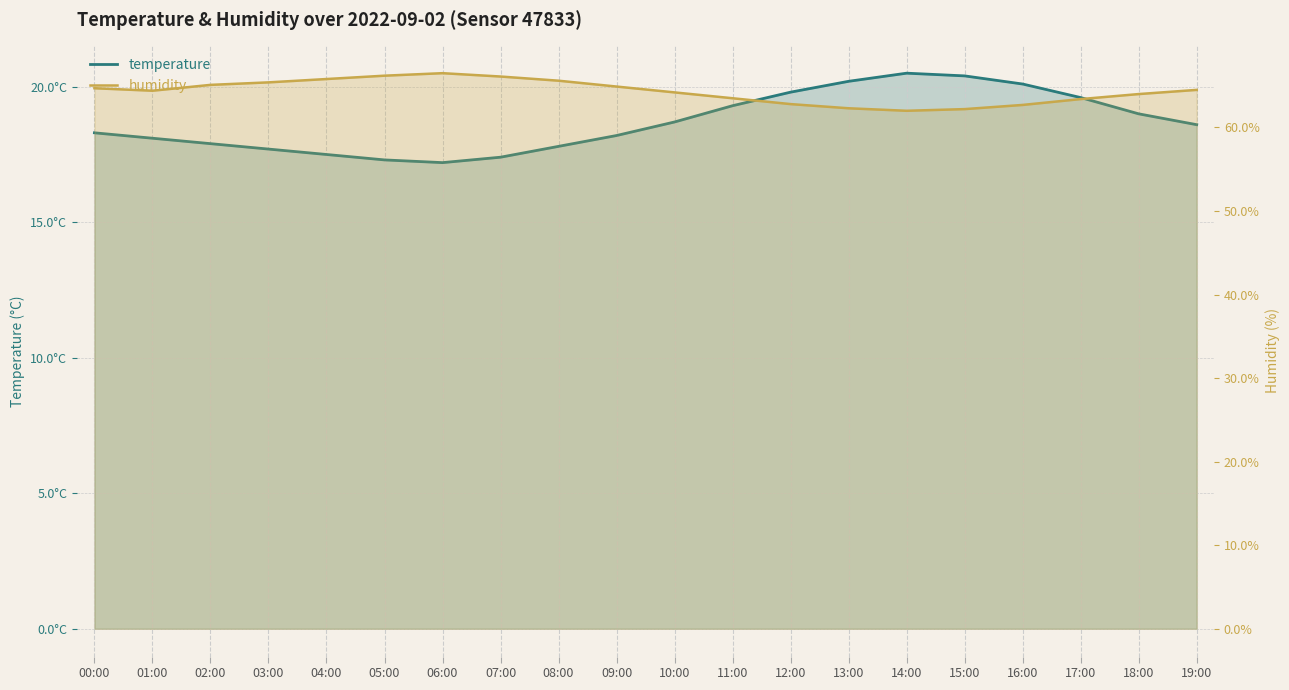

How many values in the humidity series are below 64?

7